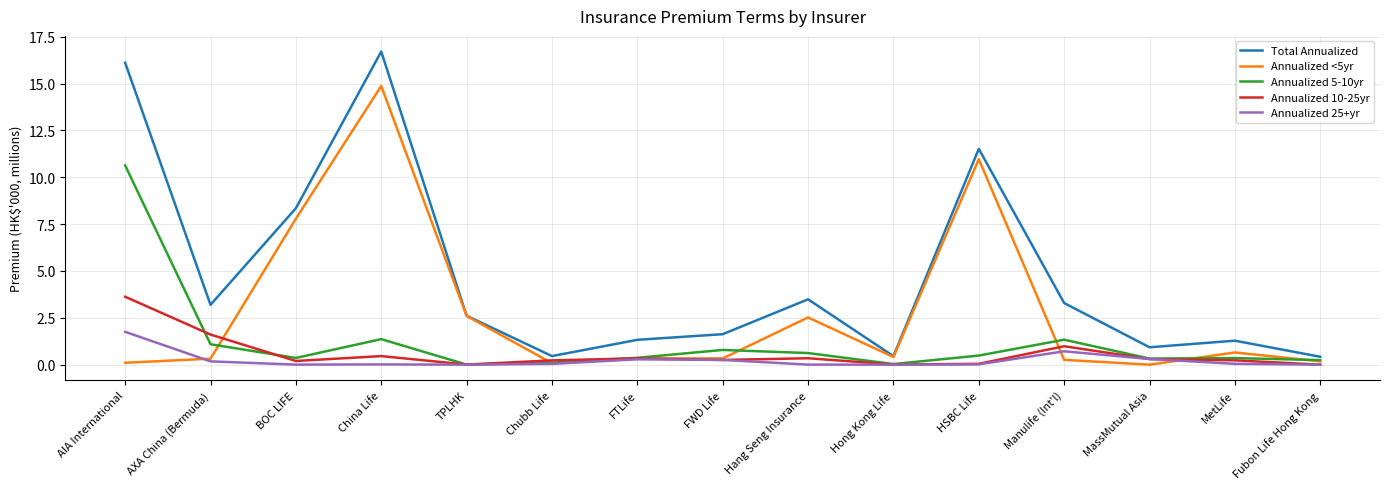

Is the value of Annualized <5yr at Hang Seng Insurance greater than the value of Annualized 5-10yr at Fubon Life Hong Kong?

Yes